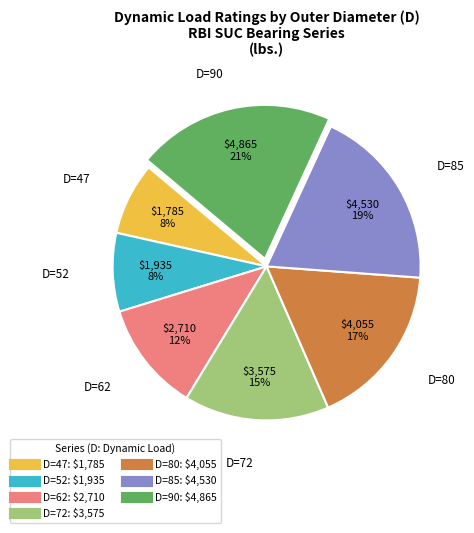

How many segments does this pie chart have?

7